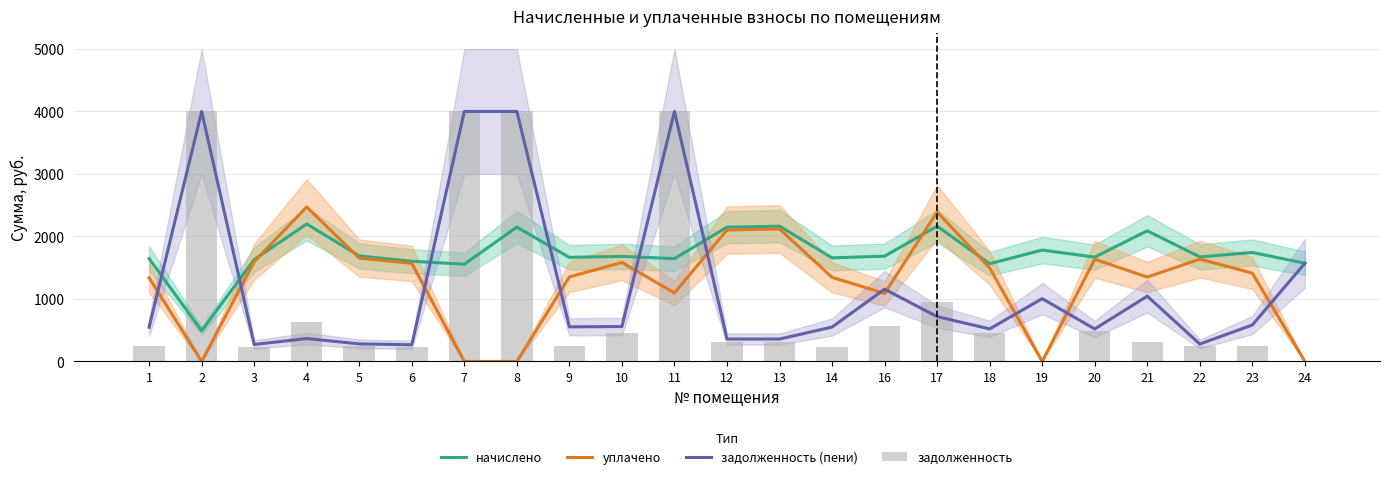

What is the difference between the second highest and second lowest values in the начислено series?

608.4